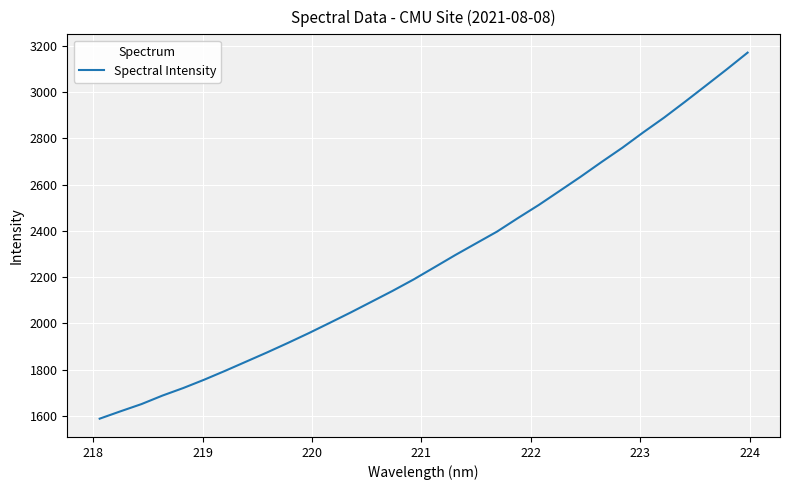

What is the difference between the maximum and minimum values?

1583.5